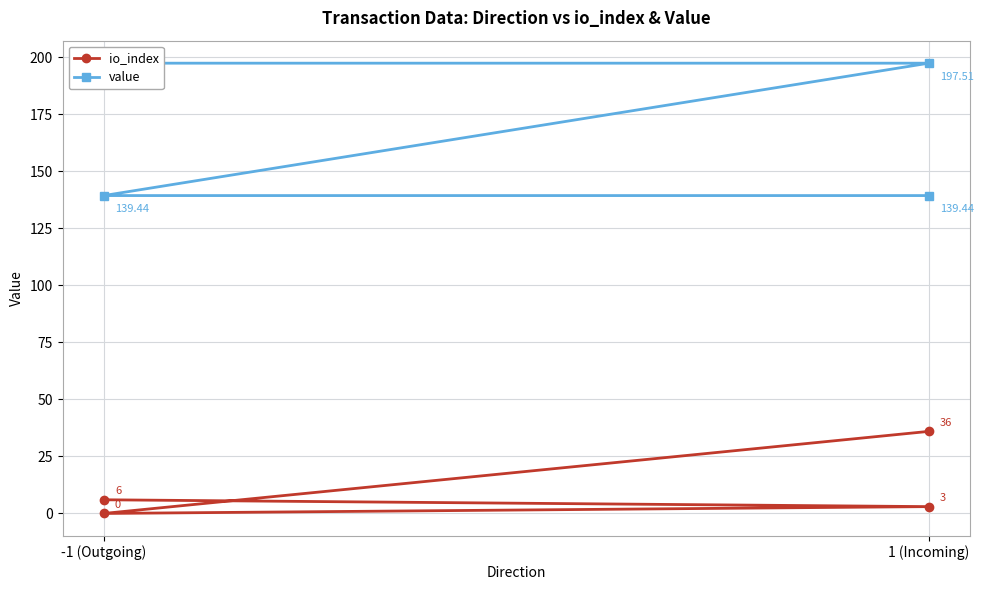

What is the label of the 3rd point from the right?

1 (Incoming)